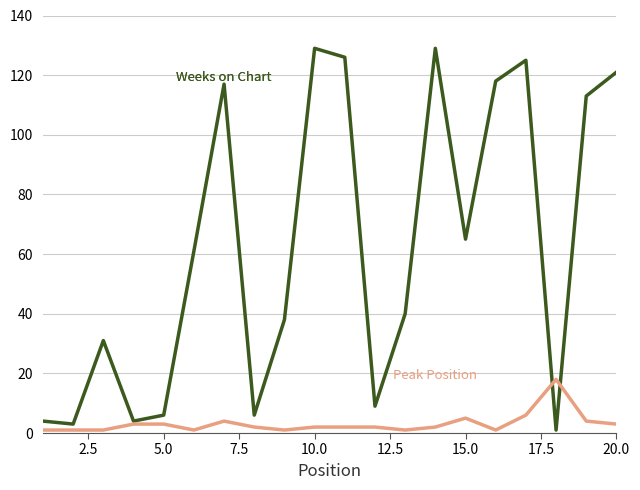

Is this an area chart (filled region under the line)?

No